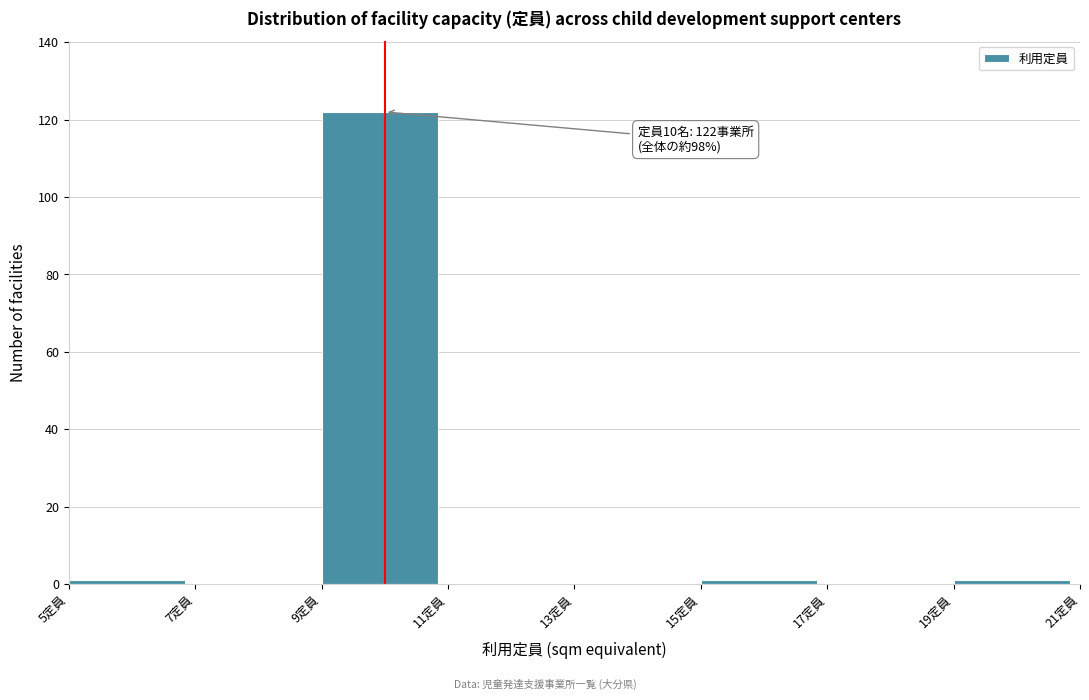

Over which range of the x-axis is the bar tallest?

9 to 11